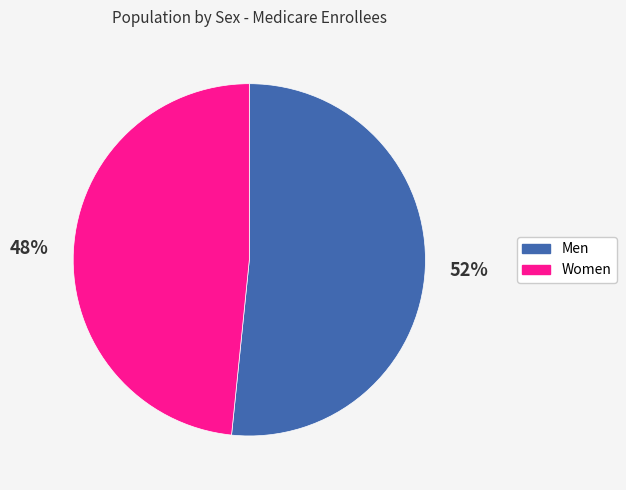

Rank the categories by value from highest to lowest.

Men, Women